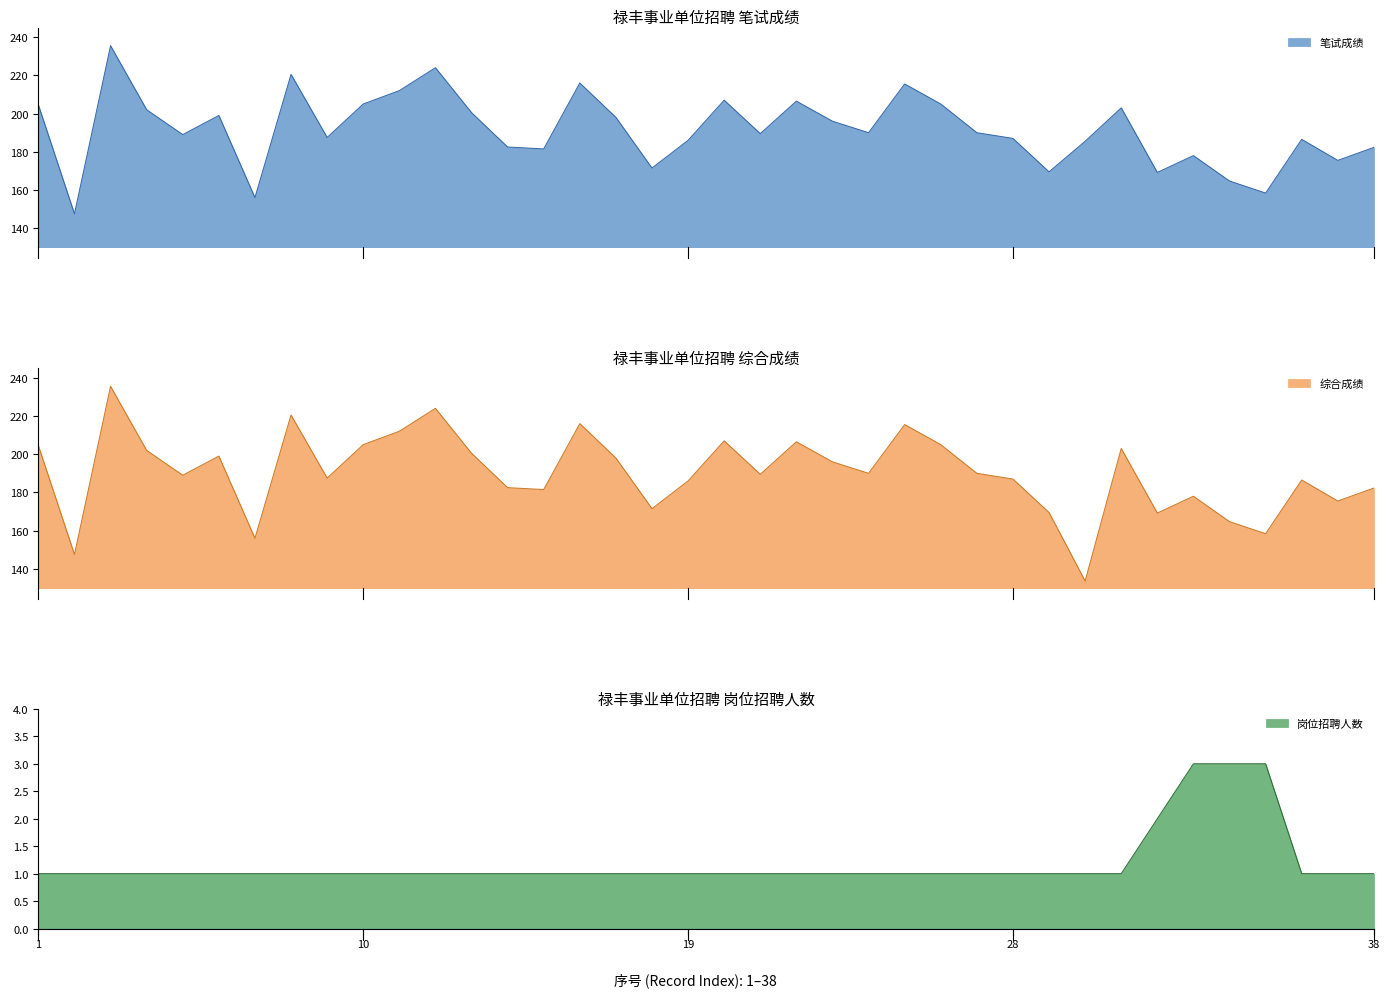

What is the smallest value displayed?

1.0